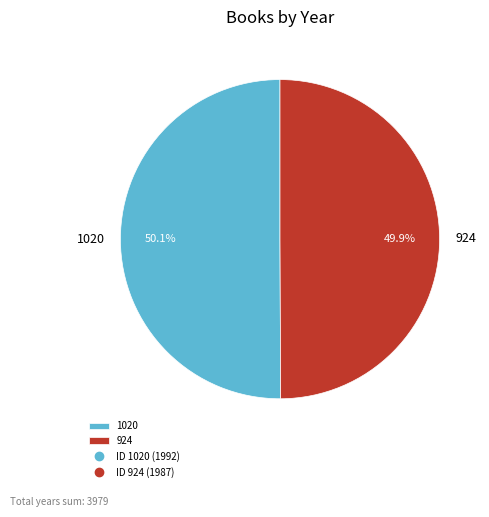

To the nearest percent, what portion does 924 represent?

50%